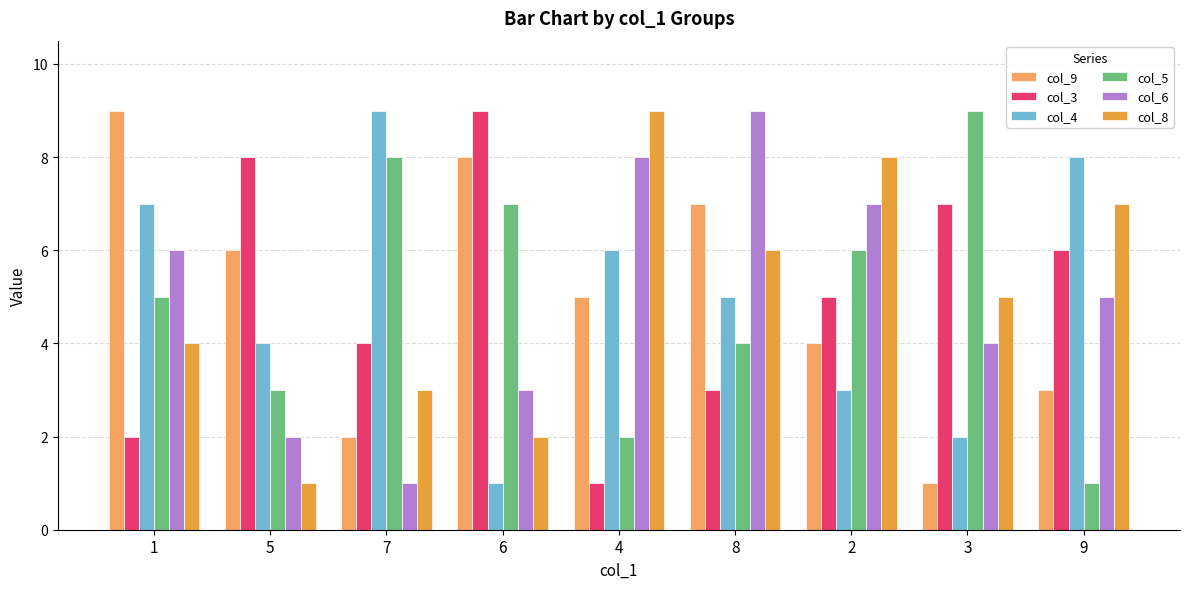

Is the value of col_5 at 8 greater than the value of col_4 at 2?

Yes